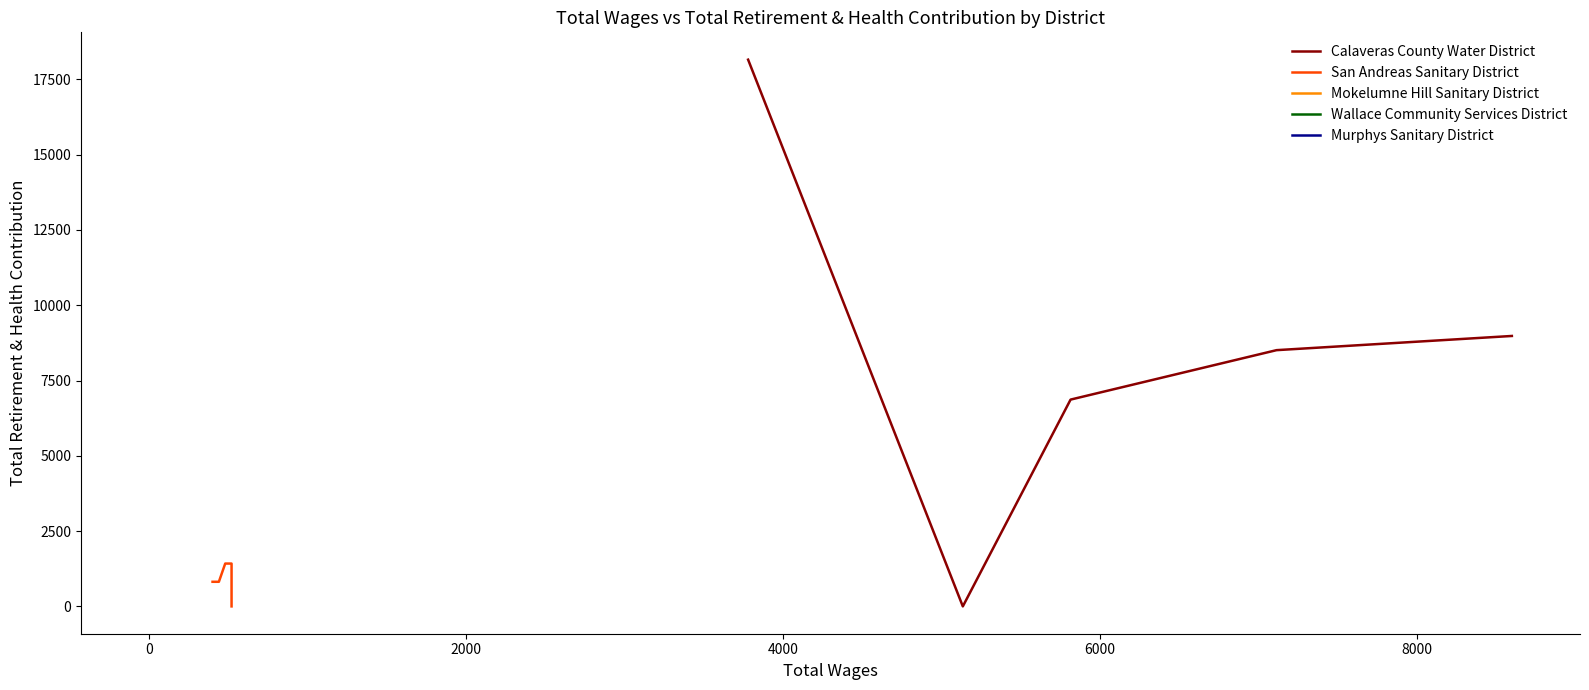

What is the maximum value for Calaveras County Water District?

18153